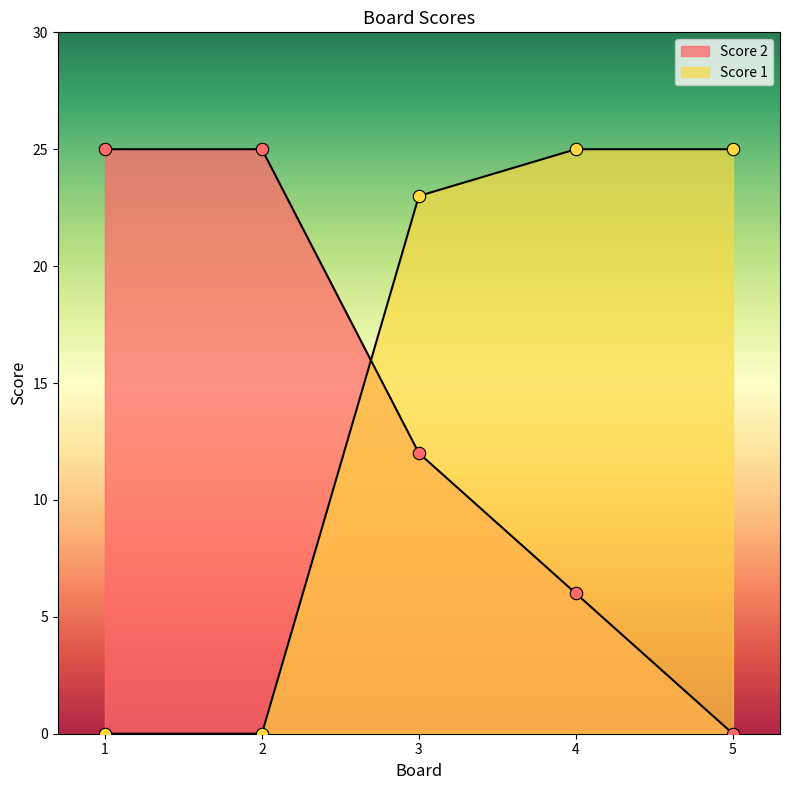

Which series has the largest total across all categories?

Score 1